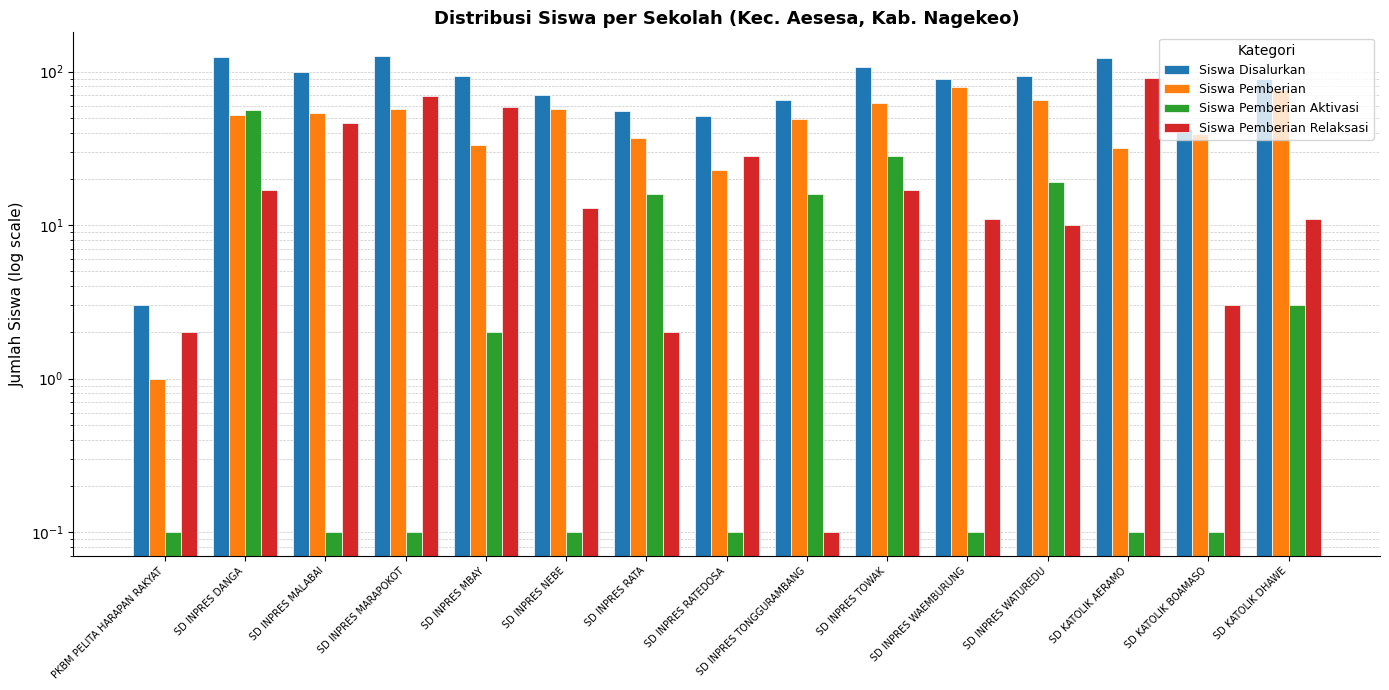

At which label does Siswa Pemberian Relaksasi first exceed 13?

SD INPRES DANGA